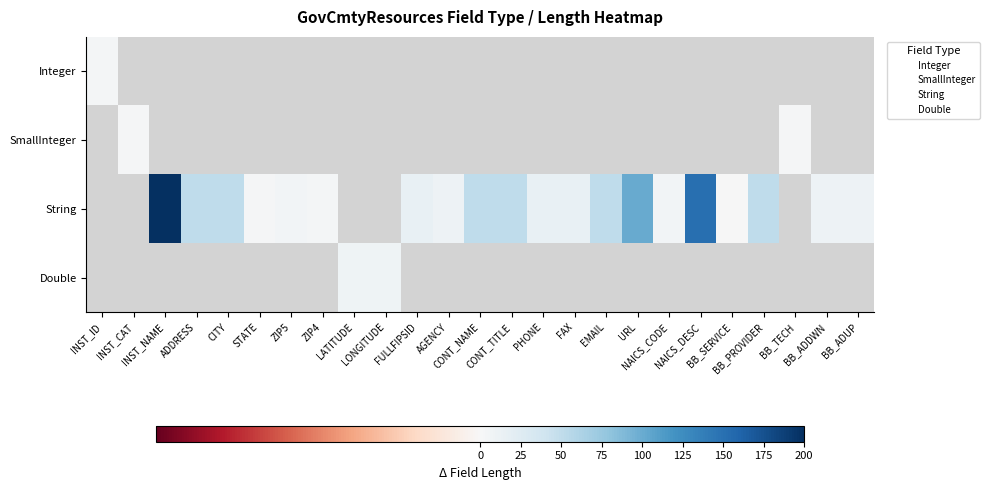

What is the spread (max minus min) of values at BB_ADDWN?

10.0